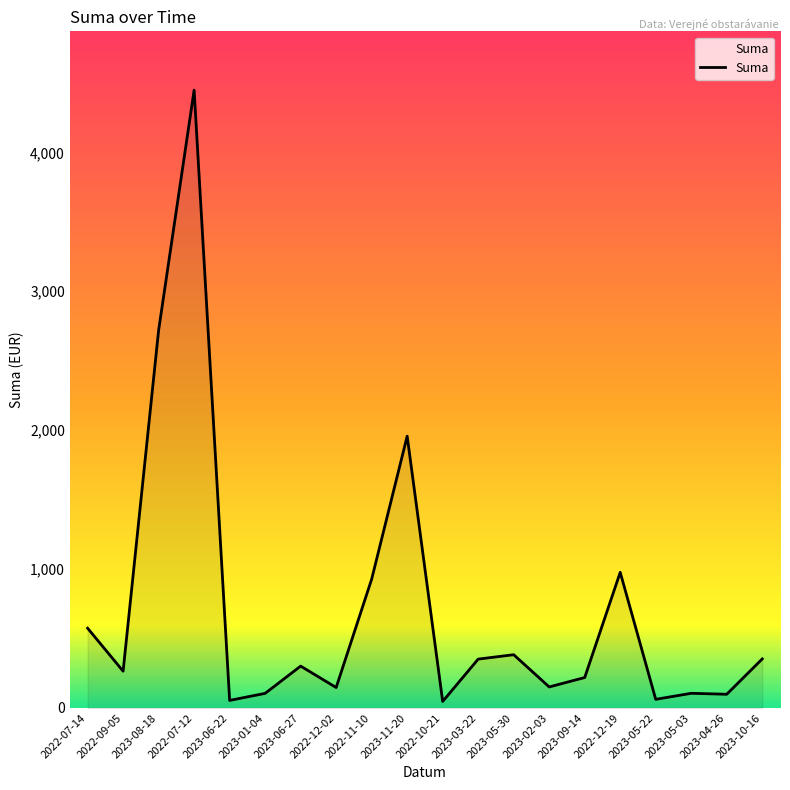

What is the sum of all values?

14244.7